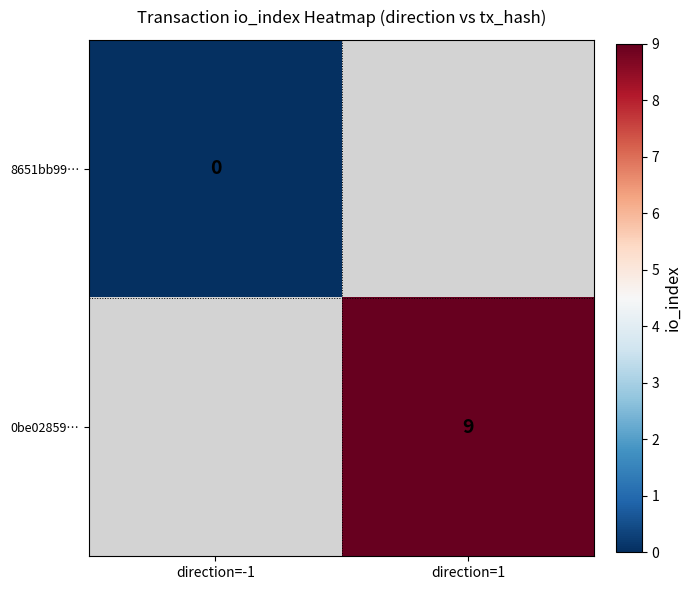

Is it true that 0be02859… equals 9 at direction=1?

True